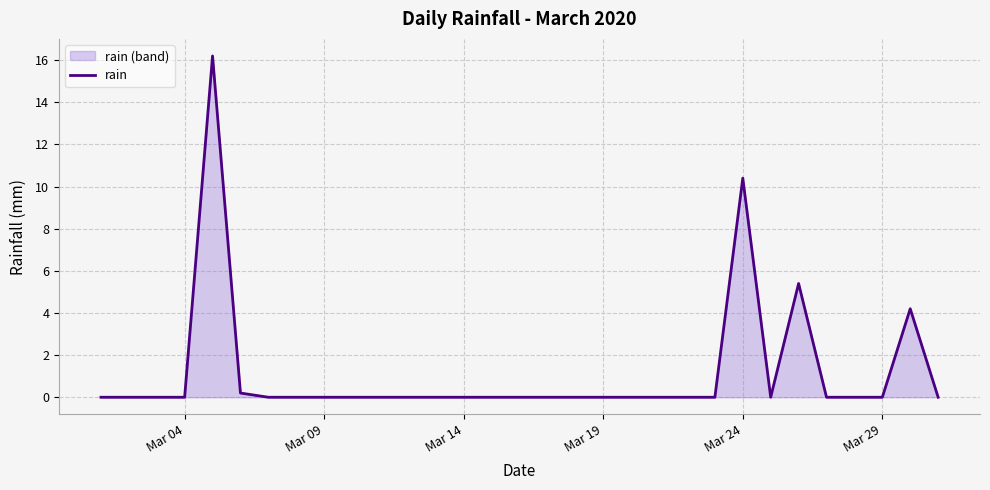

The chart shows a value of 0.0 at Mar 19. True or false?

True